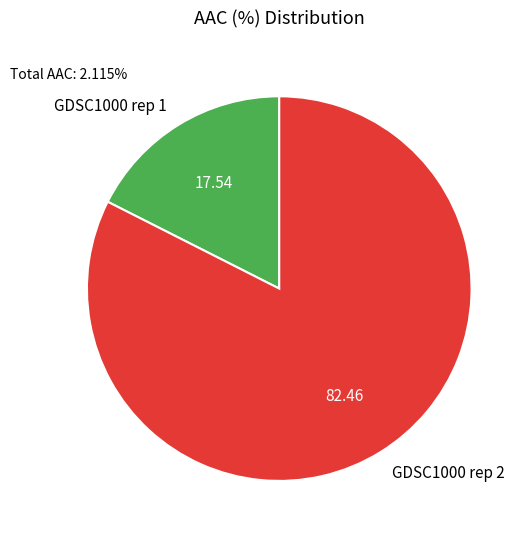

Count the number of slices in the pie.

2